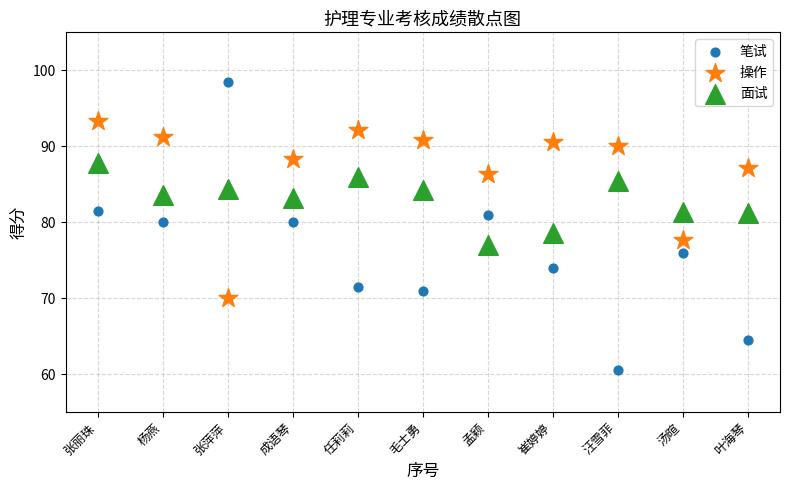

Which series has the widest spread of Y values?

笔试